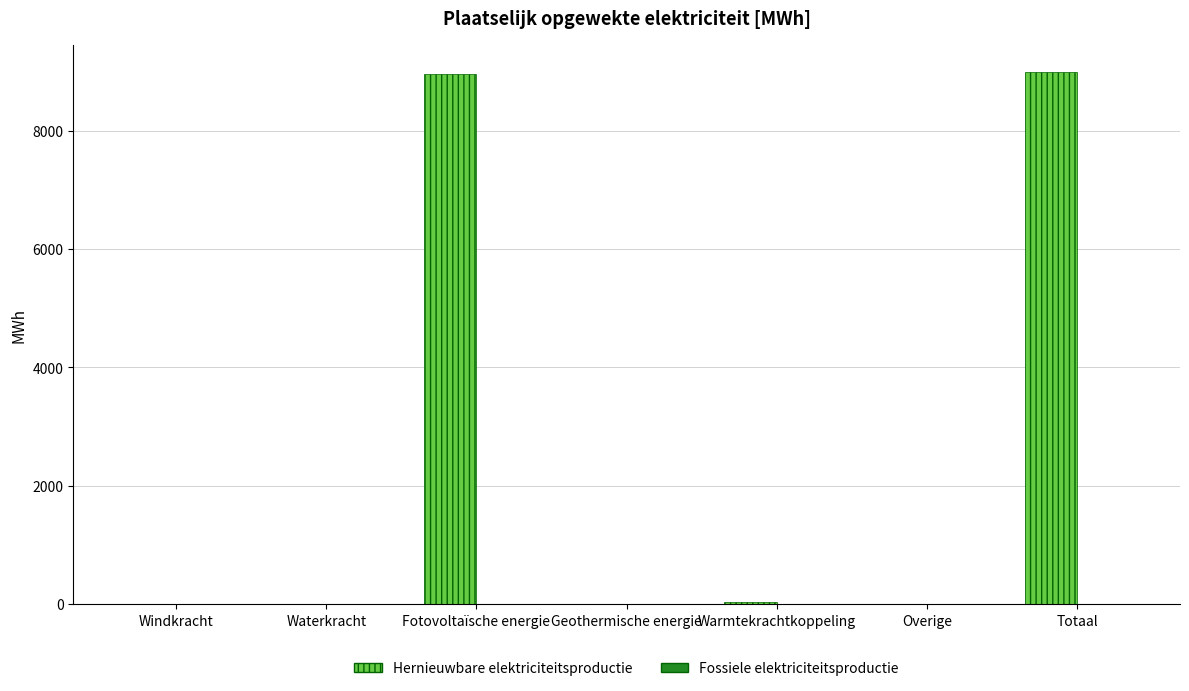

The value at Windkracht is 0.0. True or false?

True